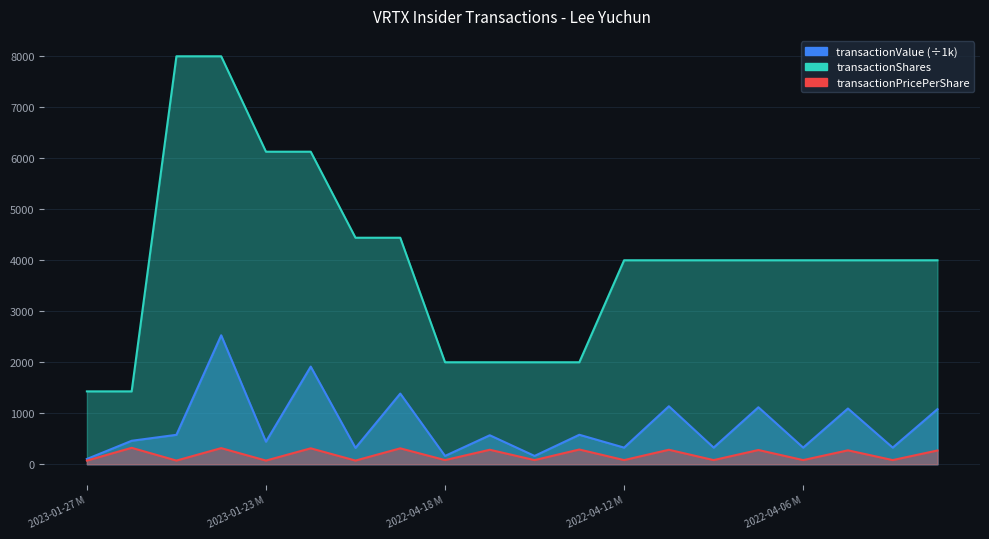

What is the difference between the highest and lowest values at 2022-04-12 M?

3918.5